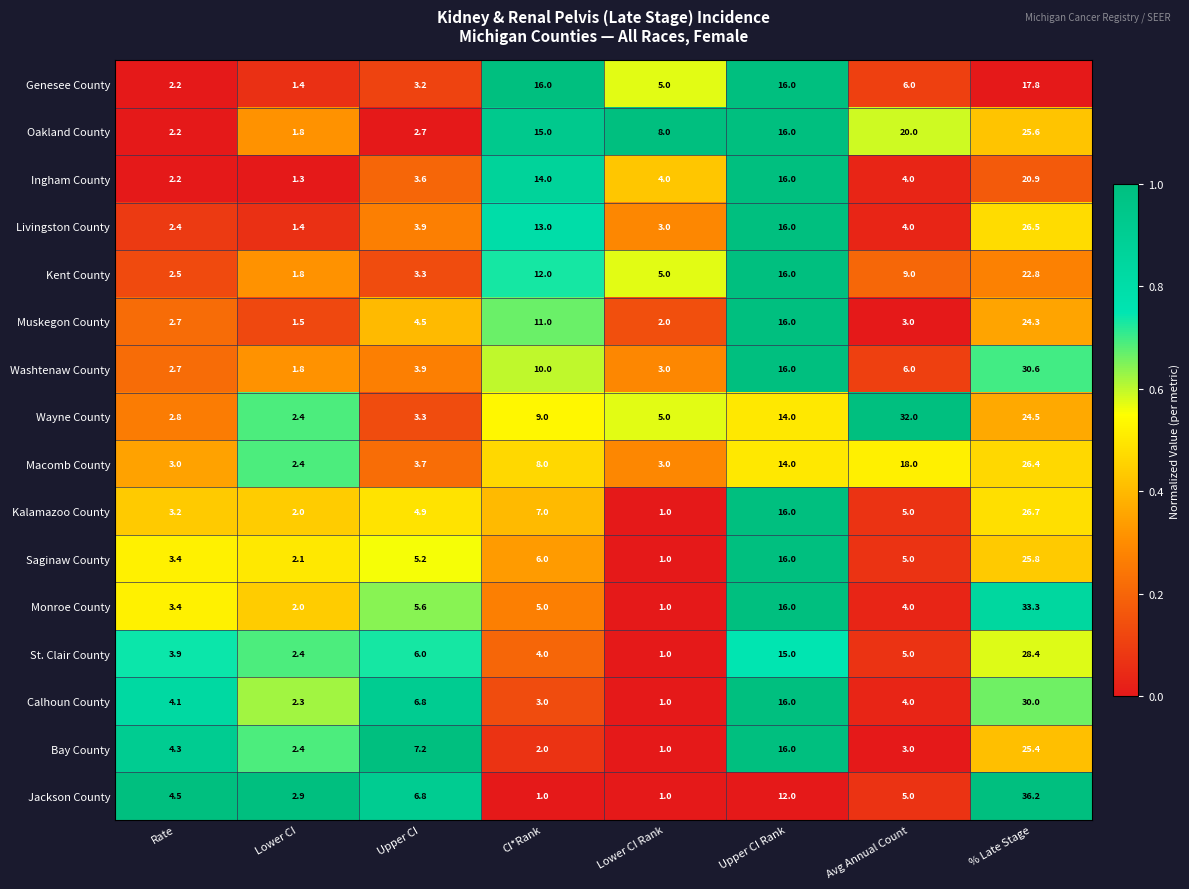

True or false: Oakland County has a value of 16.0 at Upper CI Rank.

True